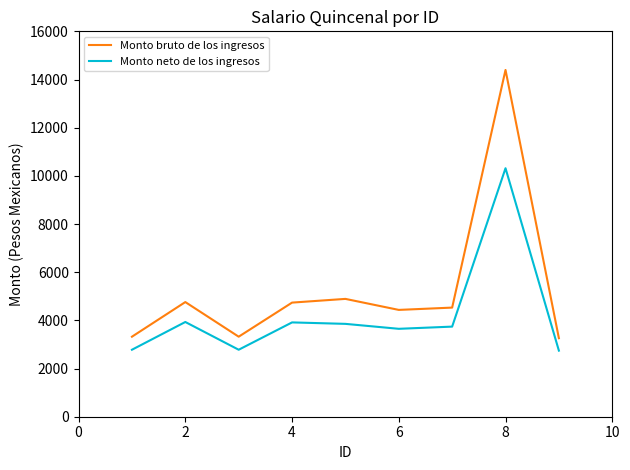

List the series in order of their overall mean, lowest first.

Monto neto de los ingresos, Monto bruto de los ingresos